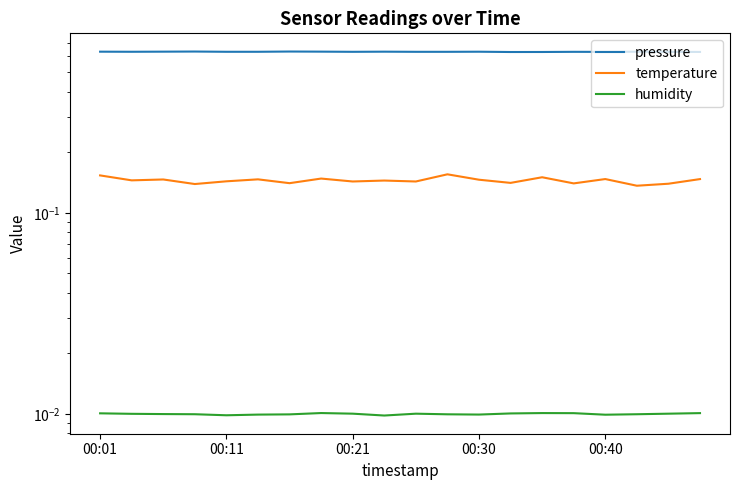

At which category does the chart reach its peak across all series?

6